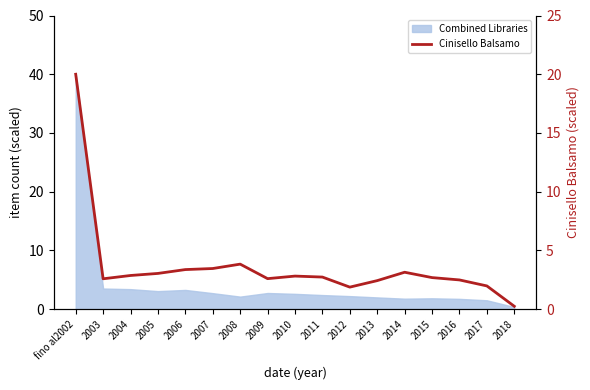

What position from the left is 2016?

15